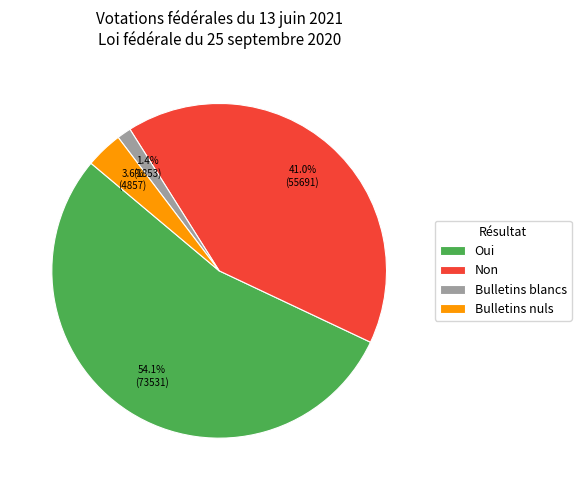

Do Bulletins nuls and Bulletins blancs together represent more than half of the pie?

No